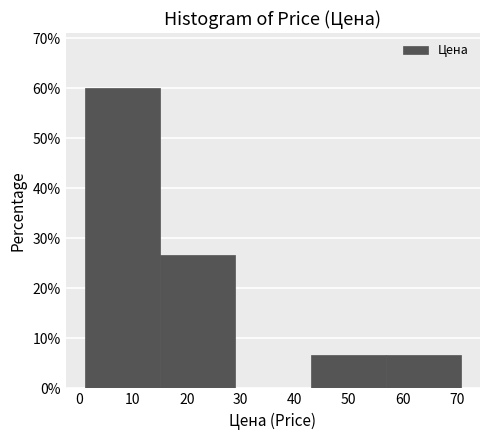

What is the height of the bar covering 43 to 57 on the x-axis? Neither the bar edges nor the heights are printed on the chart, so give them approximately, as read against the axes.

7